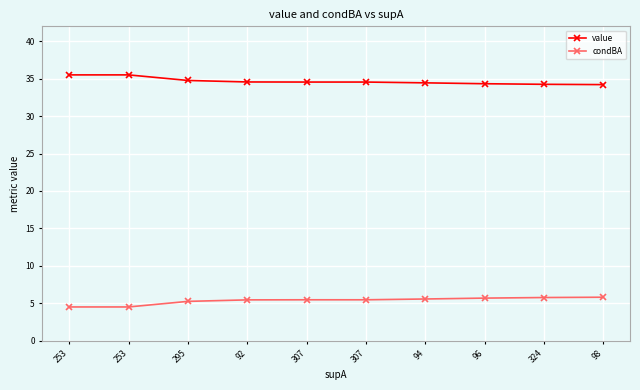

How many distinct data groups are displayed?

2